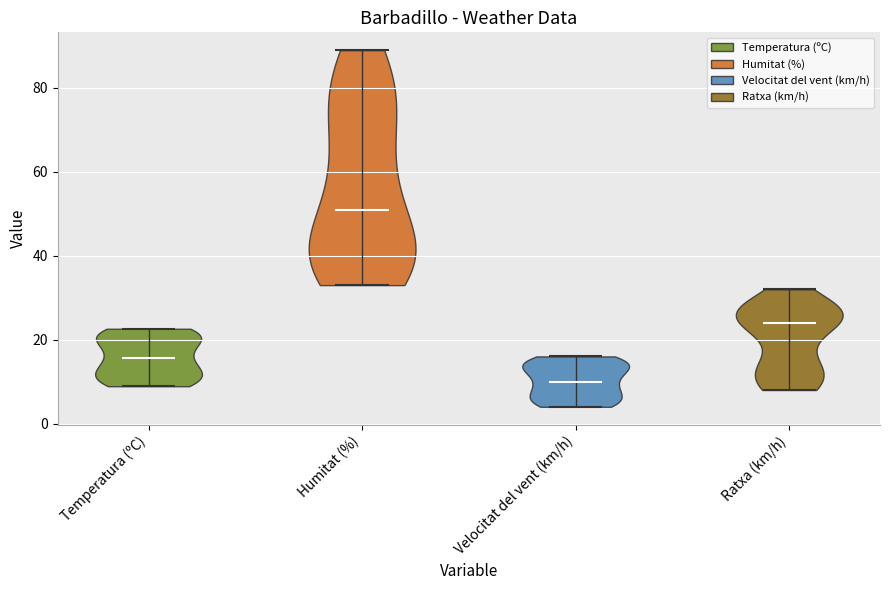

Reading left to right, read every violin against the y-axis: where its median line is, and the lowest and highest points it reaches. The values are not printed on the chart, so give them approximately, as read against the axis.

Temperatura (ºC): median line 16, lowest point 8, highest point 22
Humitat (%): median line 52, lowest point 34, highest point 90
Velocitat del vent (km/h): median line 10, lowest point 4, highest point 16
Ratxa (km/h): median line 24, lowest point 8, highest point 32